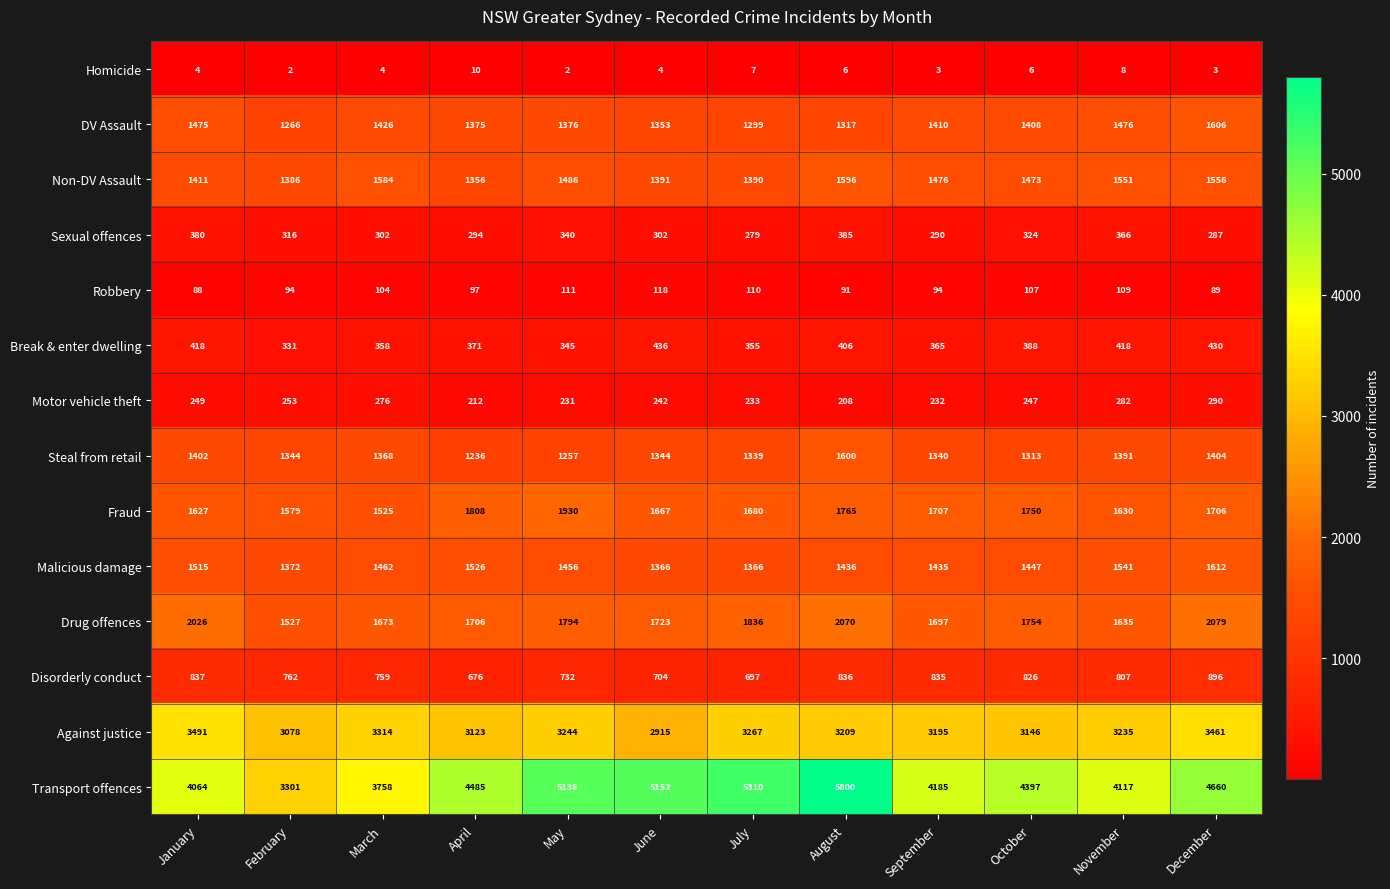

Is the value of Transport offences at March greater than the value of Break & enter dwelling at October?

Yes